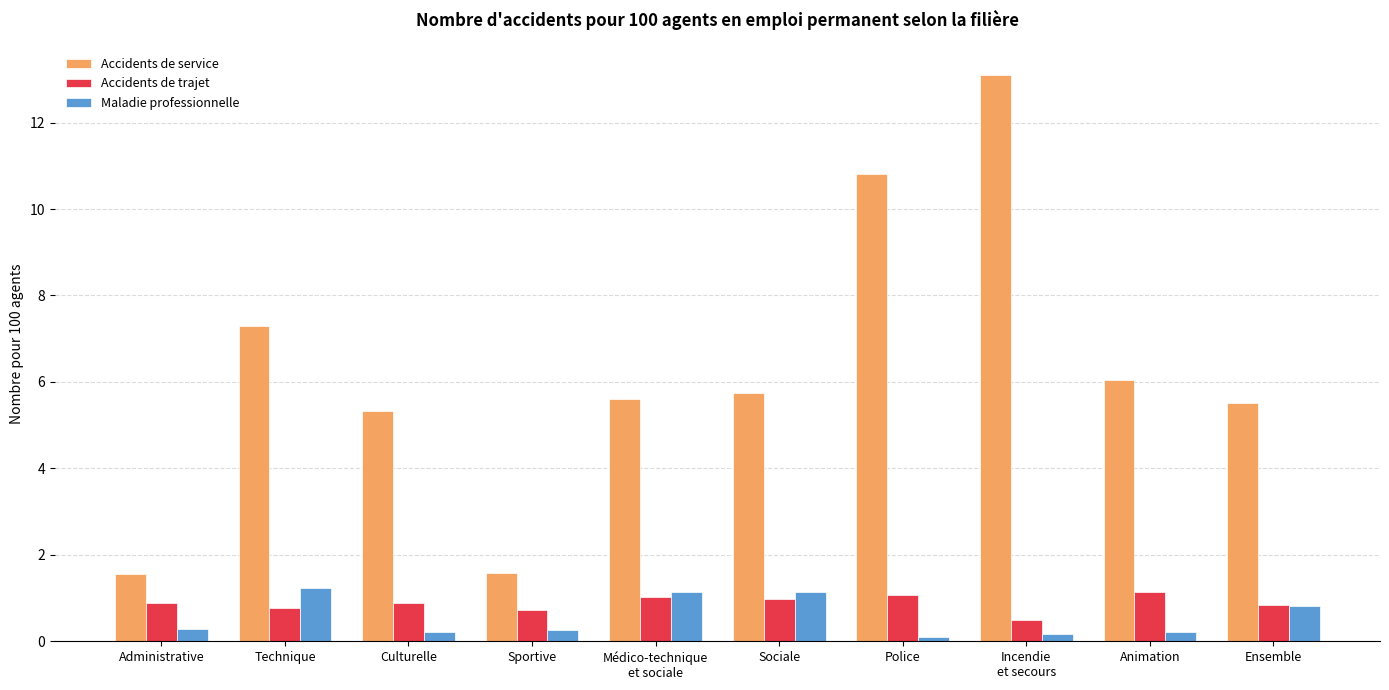

What are all the series names shown in the legend?

Accidents de service, Accidents de trajet, Maladie professionnelle